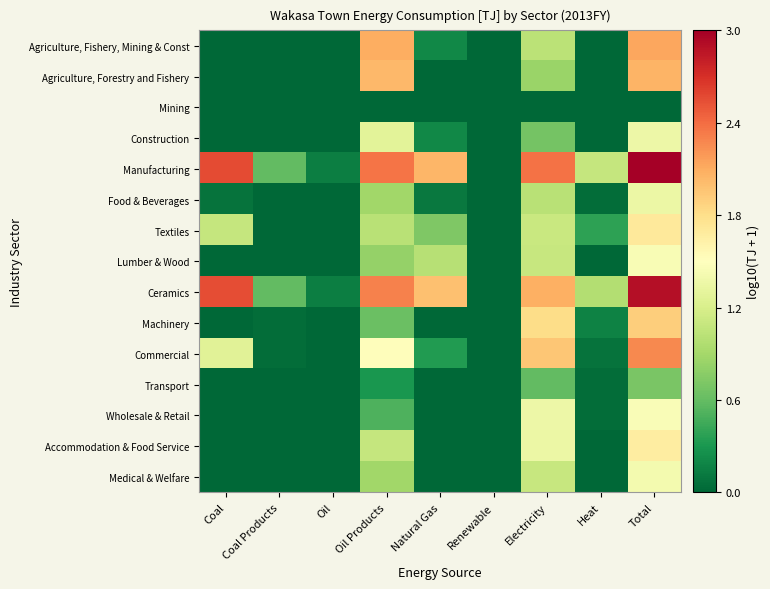

Reading left to right, what are all the values shown in this chart?

Agriculture, Fishery, Mining & Const: Coal=0.0	Coal Products=0.0	Oil=0.0	Oil Products=2.1	Natural Gas=0.2	Renewable=0.0	Electricity=1.0	Heat=0.0	Total=2.1
Agriculture, Forestry and Fishery: Coal=0.0	Coal Products=0.0	Oil=0.0	Oil Products=2.0	Natural Gas=0.0	Renewable=0.0	Electricity=0.9	Heat=0.0	Total=2.1
Mining: Coal=0.0	Coal Products=0.0	Oil=0.0	Oil Products=0.0	Natural Gas=0.0	Renewable=0.0	Electricity=0.0	Heat=0.0	Total=0.0
Construction: Coal=0.0	Coal Products=0.0	Oil=0.0	Oil Products=1.3	Natural Gas=0.2	Renewable=0.0	Electricity=0.7	Heat=0.0	Total=1.4
Manufacturing: Coal=2.6	Coal Products=0.6	Oil=0.1	Oil Products=2.4	Natural Gas=2.1	Renewable=0.0	Electricity=2.4	Heat=1.1	Total=3.0
Food & Beverages: Coal=0.1	Coal Products=0.0	Oil=0.0	Oil Products=0.9	Natural Gas=0.1	Renewable=0.0	Electricity=1.0	Heat=0.0	Total=1.4
Textiles: Coal=1.1	Coal Products=0.0	Oil=0.0	Oil Products=1.0	Natural Gas=0.7	Renewable=0.0	Electricity=1.1	Heat=0.4	Total=1.7
Lumber & Wood: Coal=0.0	Coal Products=0.0	Oil=0.0	Oil Products=0.8	Natural Gas=1.0	Renewable=0.0	Electricity=1.1	Heat=0.0	Total=1.5
Ceramics: Coal=2.6	Coal Products=0.6	Oil=0.1	Oil Products=2.3	Natural Gas=2.0	Renewable=0.0	Electricity=2.1	Heat=1.0	Total=2.9
Machinery: Coal=0.0	Coal Products=0.0	Oil=0.0	Oil Products=0.6	Natural Gas=0.0	Renewable=0.0	Electricity=1.8	Heat=0.2	Total=1.9
Commercial: Coal=1.3	Coal Products=0.0	Oil=0.0	Oil Products=1.5	Natural Gas=0.3	Renewable=0.0	Electricity=2.0	Heat=0.1	Total=2.3
Transport: Coal=0.0	Coal Products=0.0	Oil=0.0	Oil Products=0.3	Natural Gas=0.0	Renewable=0.0	Electricity=0.6	Heat=0.0	Total=0.7
Wholesale & Retail: Coal=0.0	Coal Products=0.0	Oil=0.0	Oil Products=0.5	Natural Gas=0.0	Renewable=0.0	Electricity=1.4	Heat=0.0	Total=1.5
Accommodation & Food Service: Coal=0.0	Coal Products=0.0	Oil=0.0	Oil Products=1.1	Natural Gas=0.0	Renewable=0.0	Electricity=1.4	Heat=0.0	Total=1.7
Medical & Welfare: Coal=0.0	Coal Products=0.0	Oil=0.0	Oil Products=0.9	Natural Gas=0.0	Renewable=0.0	Electricity=1.1	Heat=0.0	Total=1.4